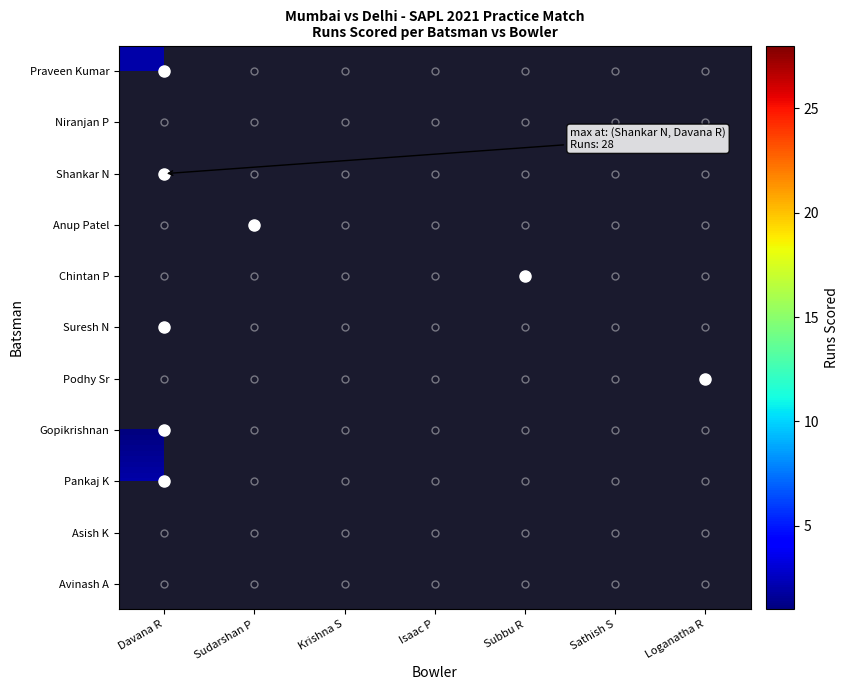

Rank the categories by Pankaj K value from lowest to highest.

Davana R, Sudarshan P, Krishna S, Isaac P, Subbu R, Sathish S, Loganatha R